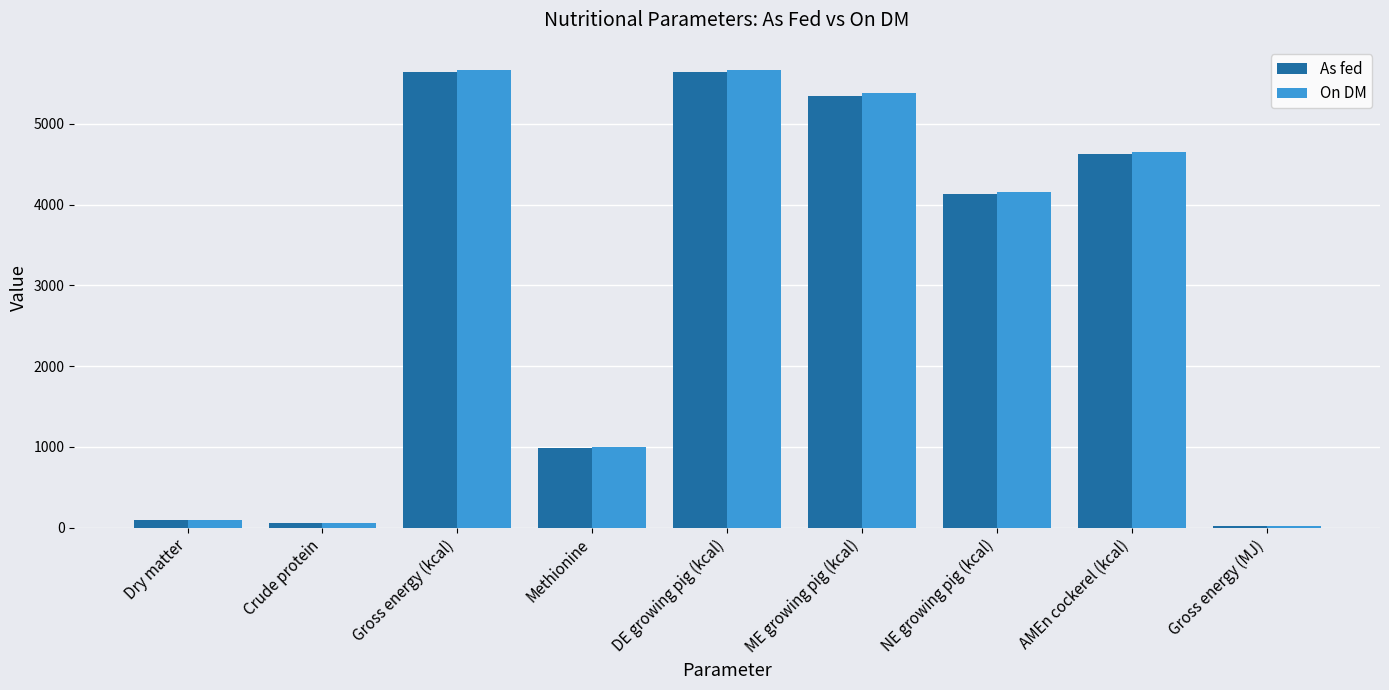

What is the sum of the On DM values at Gross energy (kcal) and Crude protein?

5728.7